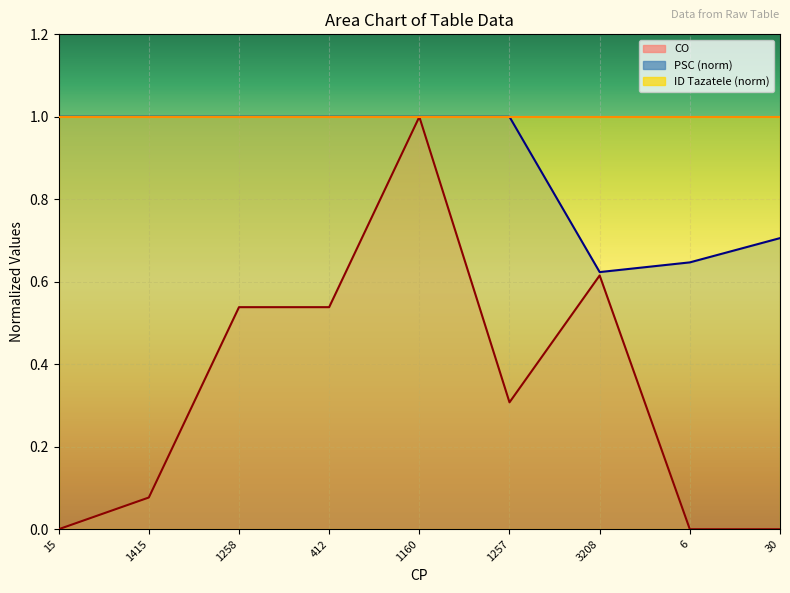

The PSC series shows 1.5 at 412. True or false?

False